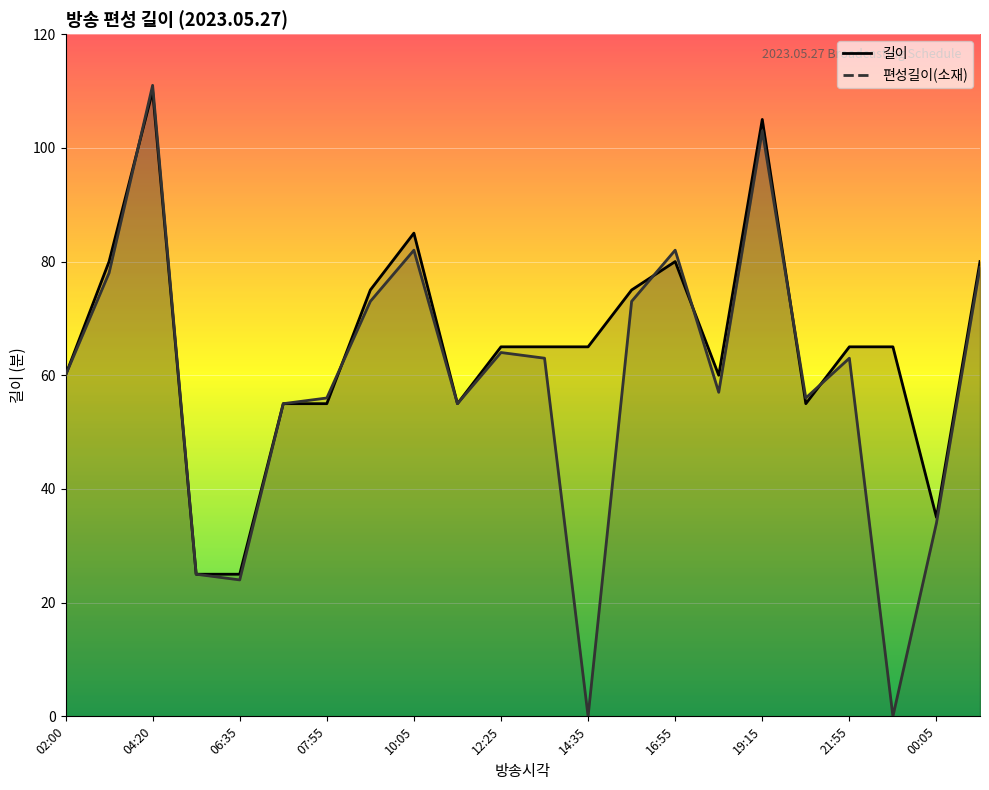

How many intersections are there between 길이 and 편성길이(소재)?

6